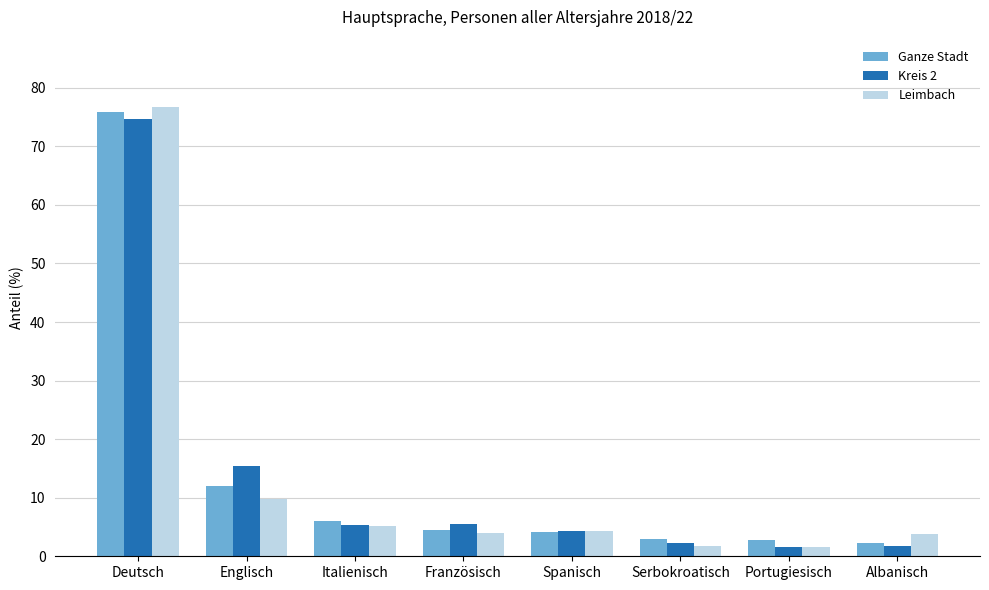

The value of Kreis 2 at Englisch is 26.5. True or false?

False